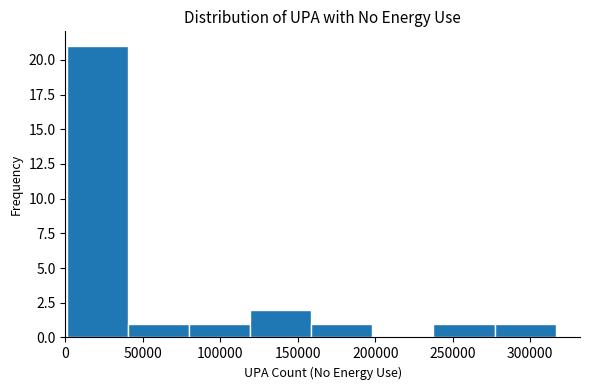

What is the height of the bar covering 0 to 40000 on the x-axis? Neither the bar edges nor the heights are printed on the chart, so give them approximately, as read against the axes.

21